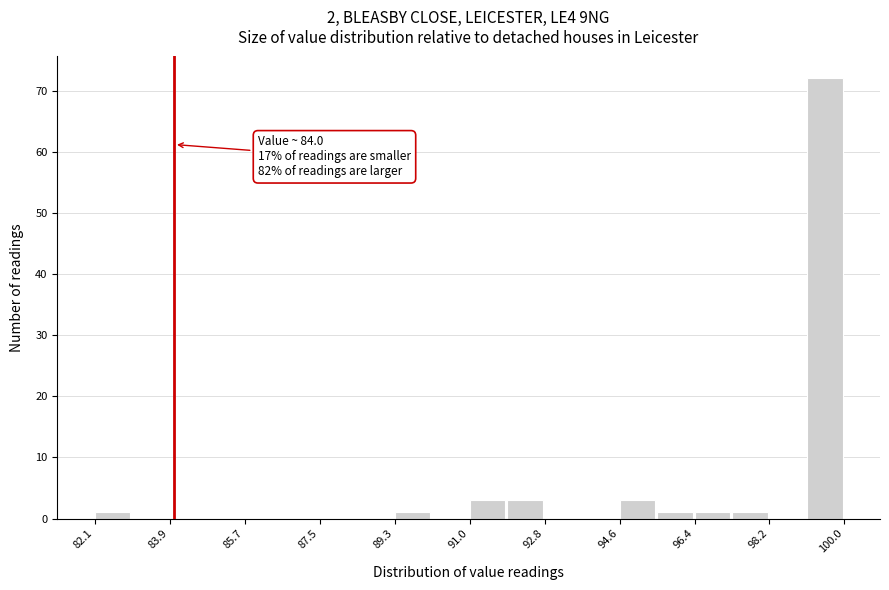

Over which range of the x-axis is the bar tallest?

99.2 to 100.0